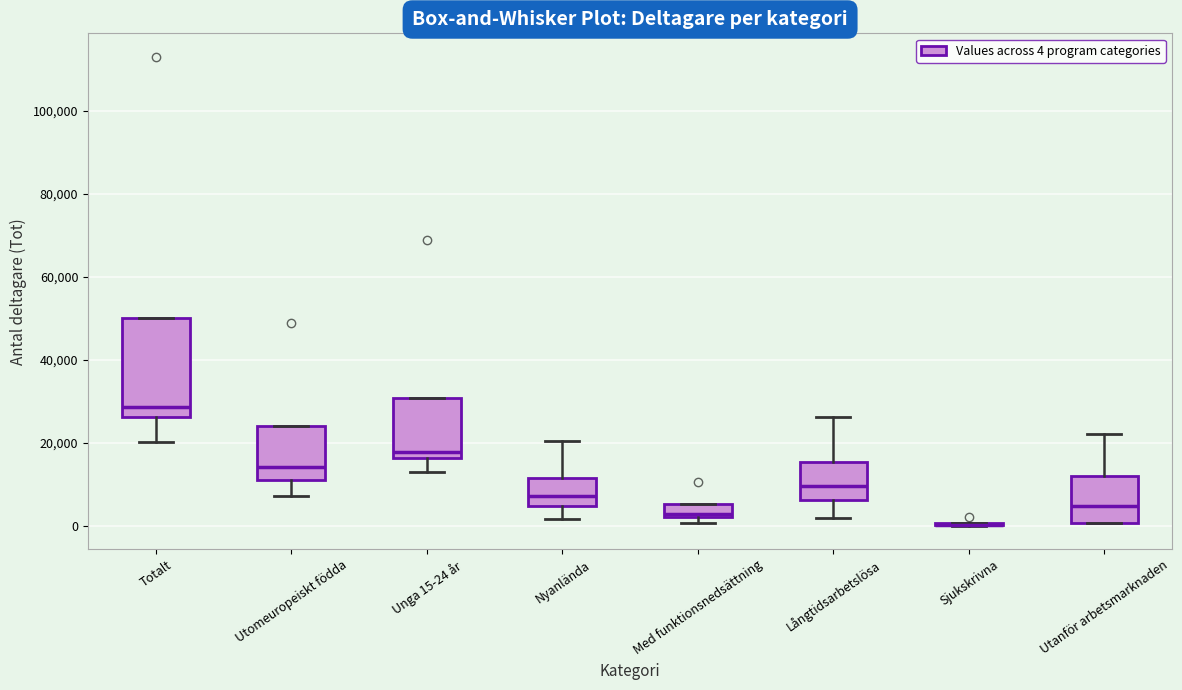

Reading left to right, read every box against the y-axis: the position of its median line, the range the box covers, and the ends of its whiskers. The values are not printed on the chart, so give them approximately, as read against the axis.

Totalt: median 28000, box 26000 to 50000, whiskers 20000 to 50000
Utomeuropeiskt födda: median 14000, box 12000 to 24000, whiskers 8000 to 24000
Unga 15-24 år: median 18000, box 16000 to 30000, whiskers 14000 to 30000
Nyanlända: median 8000, box 4000 to 12000, whiskers 2000 to 20000
Med funktionsnedsättning: median 2000 (just above the box's lower edge), box 2000 to 6000, whiskers 0 to 6000
Långtidsarbetslösa: median 10000, box 6000 to 16000, whiskers 2000 to 26000
Sjukskrivna: box collapsed to a line at 0, whiskers 0 to 0
Utanför arbetsmarknaden: median 4000, box 0 to 12000, whiskers 0 to 22000